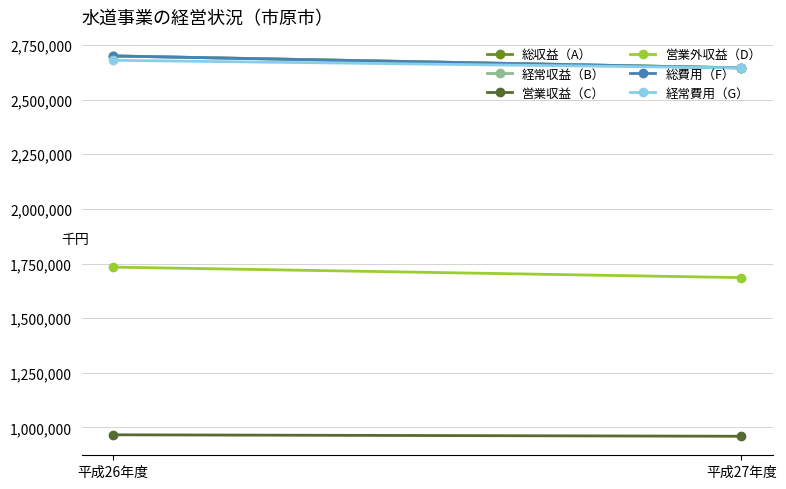

Between 平成26年度 and 平成27年度, which series saw the biggest shift?

総費用（F）